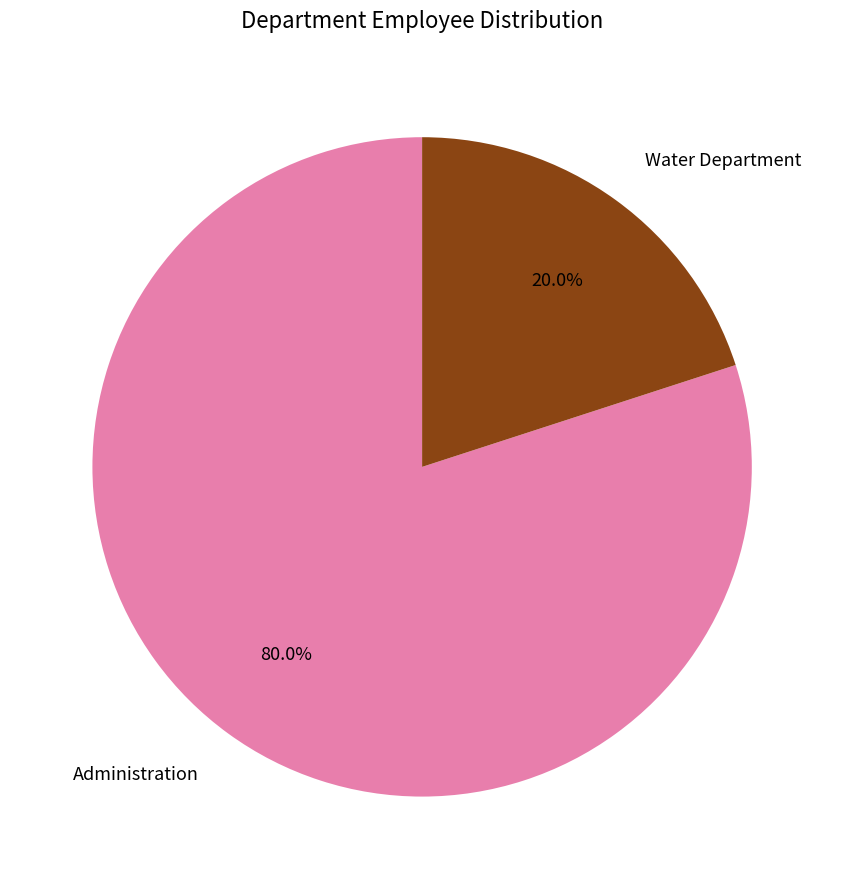

Do Administration and Water Department together represent more than half of the pie?

Yes